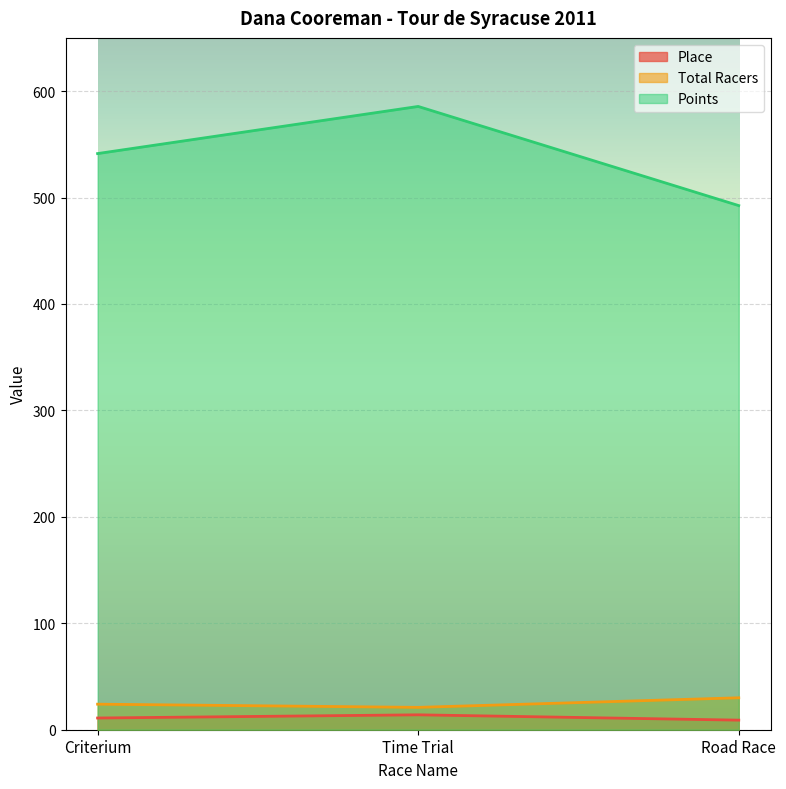

What is the difference between the Total Racers values at Road Race and Time Trial?

9.0